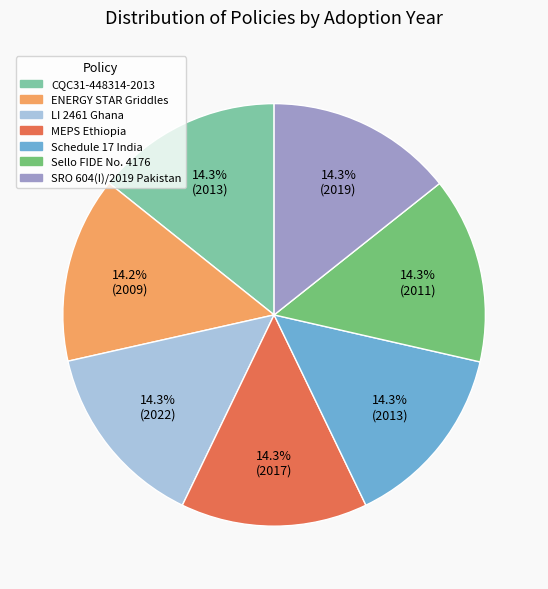

How many slices are in this pie chart?

7